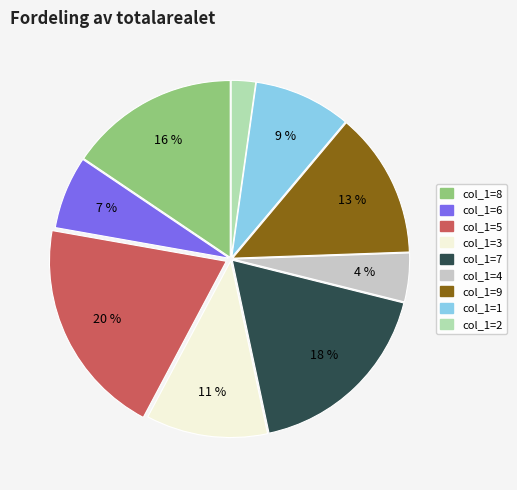

To the nearest percent, what is the average slice percentage?

11%